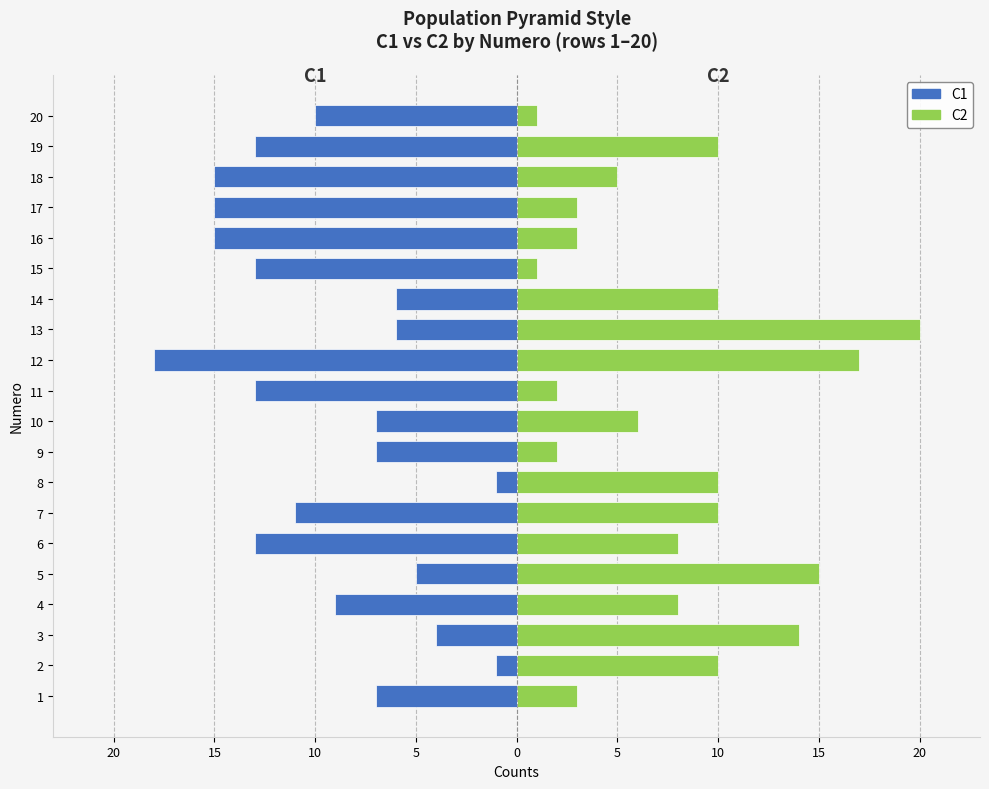

Rank the series by their maximum value, from highest to lowest.

C2, C1